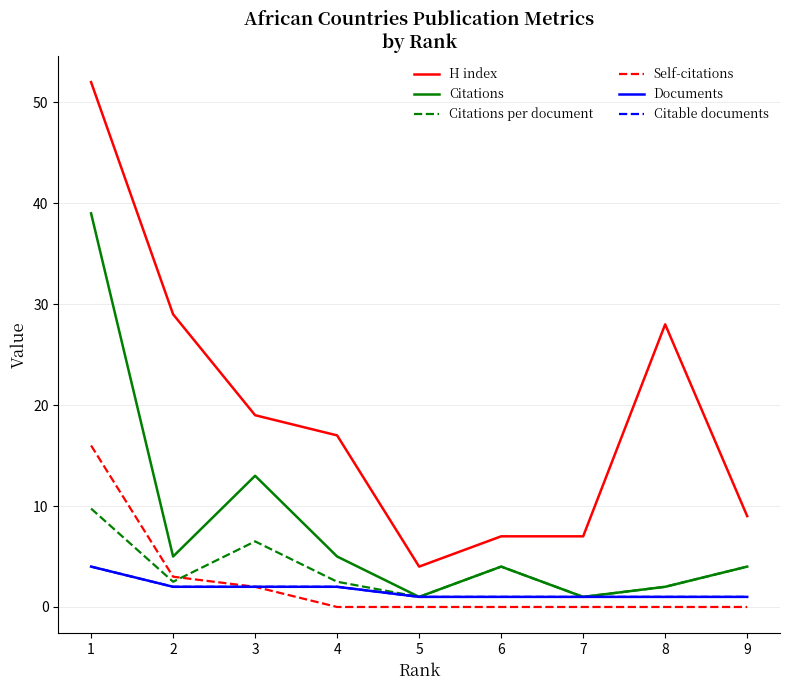

Is the value of Self-citations at 2 greater than the value of H index at 2?

No